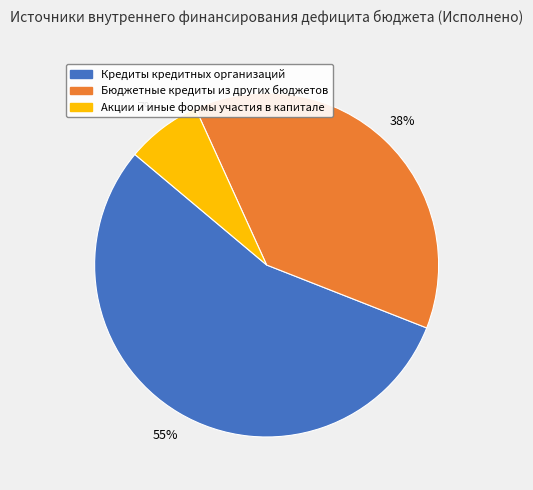

Which has a higher value, Бюджетные кредиты из других бюджетов or Акции и иные формы участия в капитале?

Бюджетные кредиты из других бюджетов